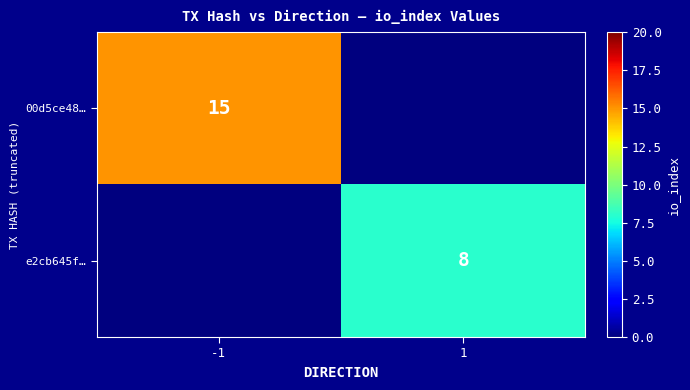

At how many categories does at least one series exceed 14?

1